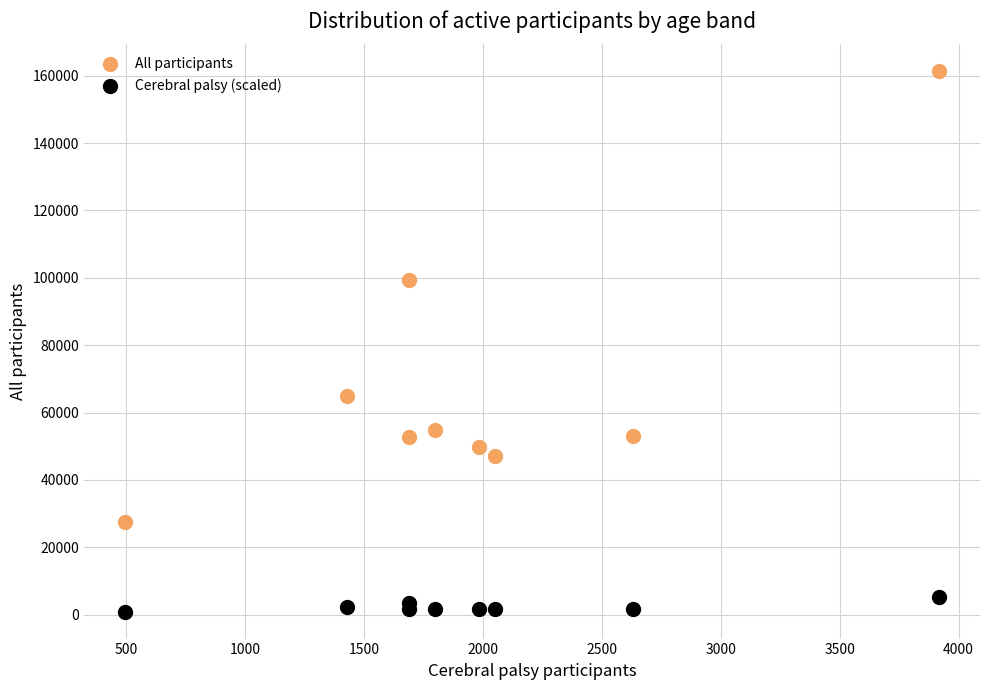

Which series contains the highest Y value?

All participants